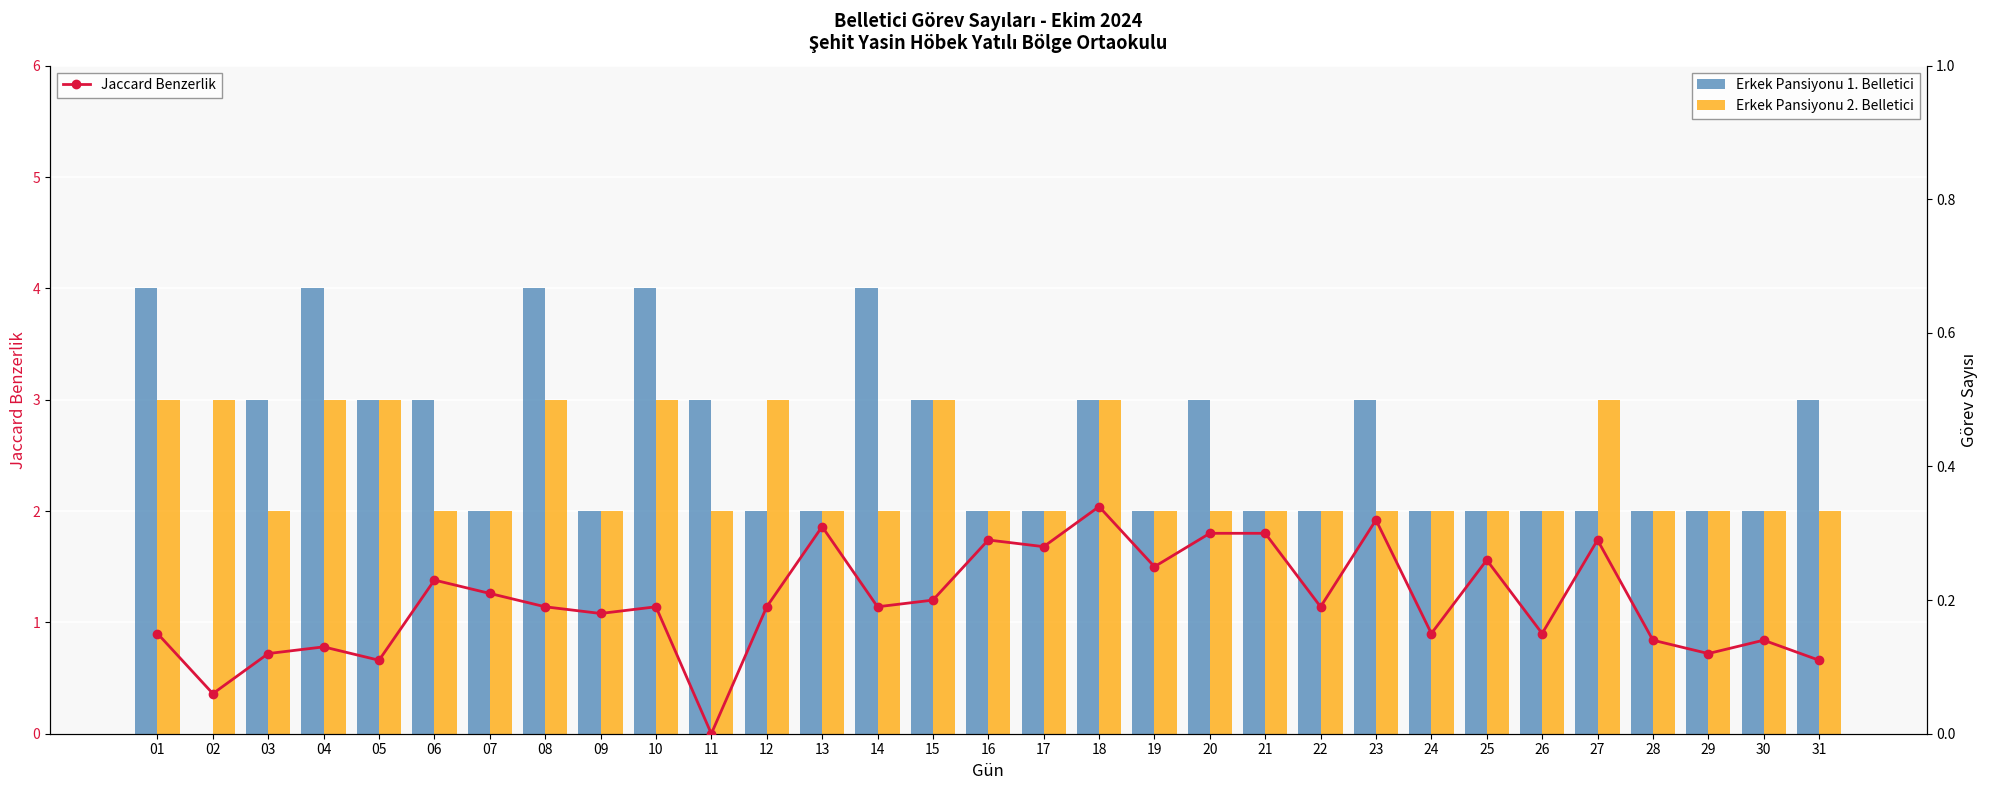

How many positive values does the Jaccard Benzerlik series have?

30